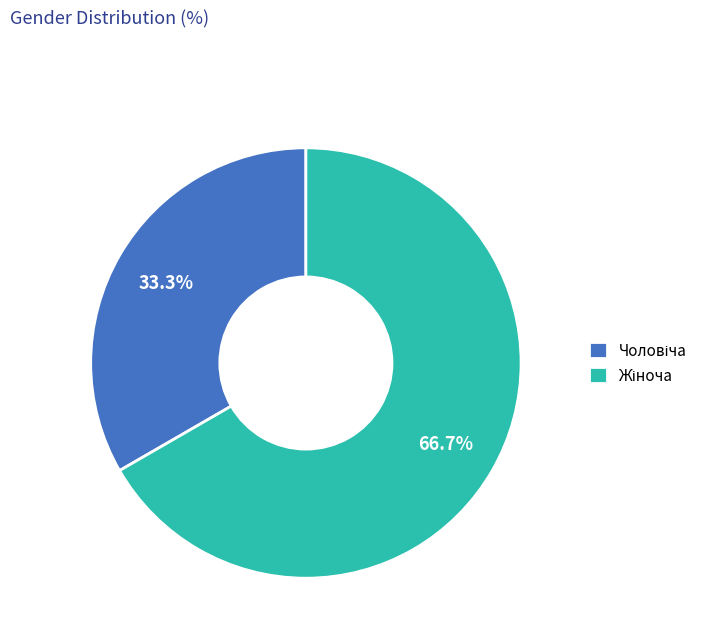

Is there any slice that represents more than half of the pie?

Yes